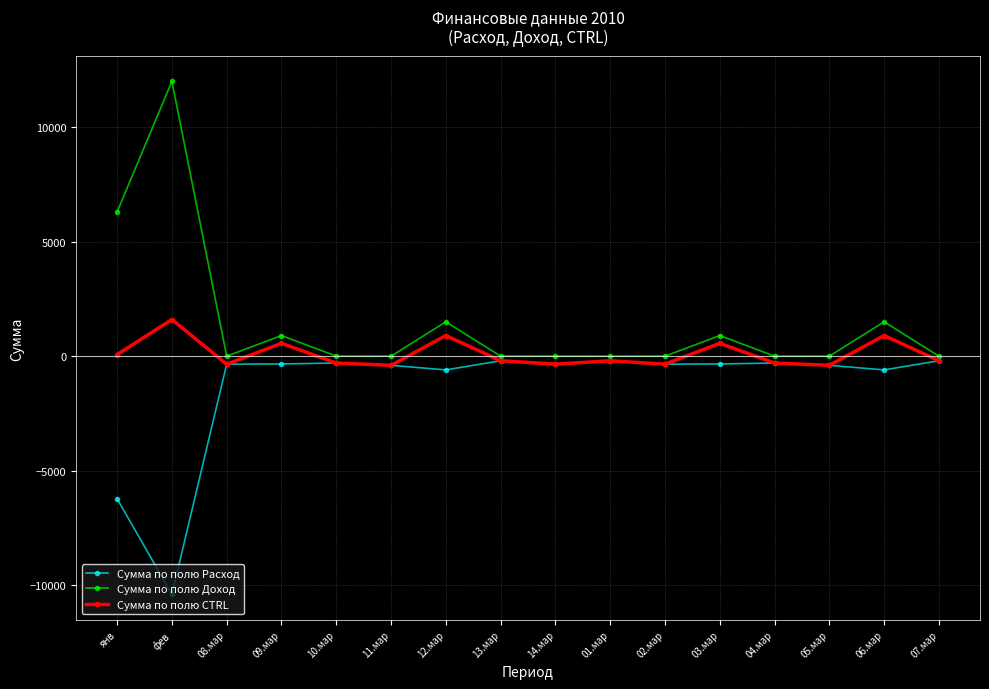

How many series are shown in this chart?

3